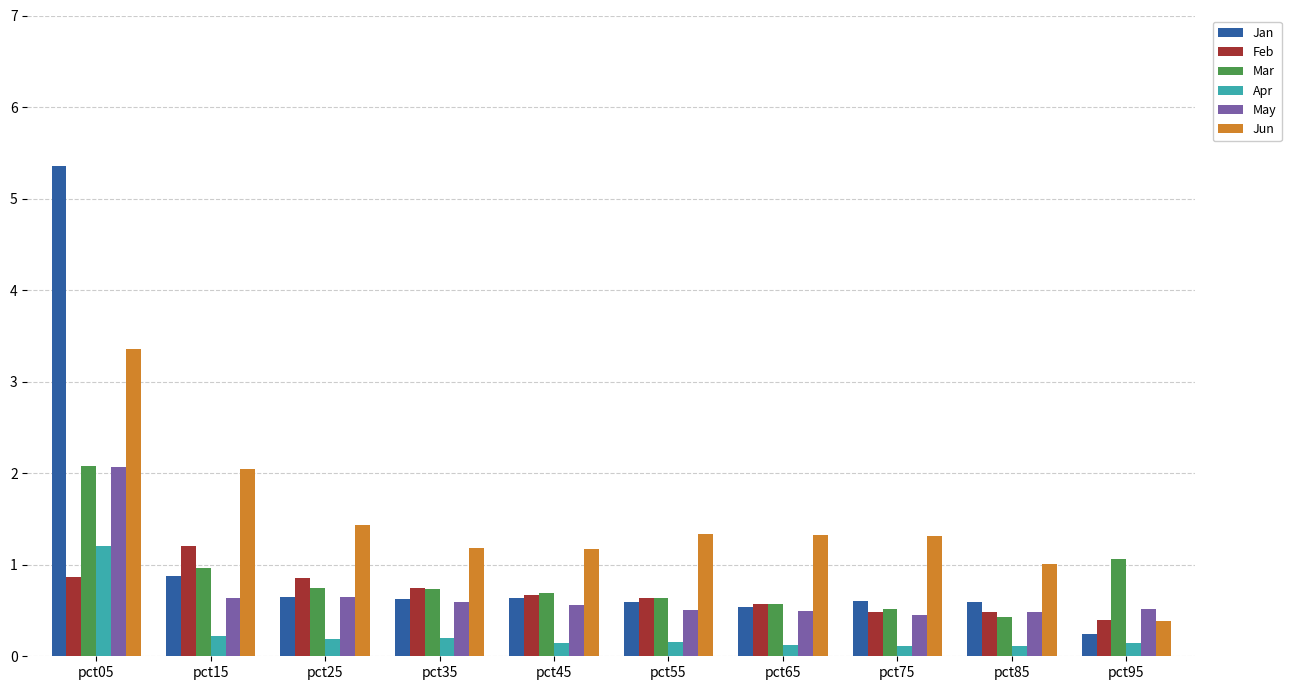

What is the difference between the second highest and second lowest values in the Jan series?

0.3